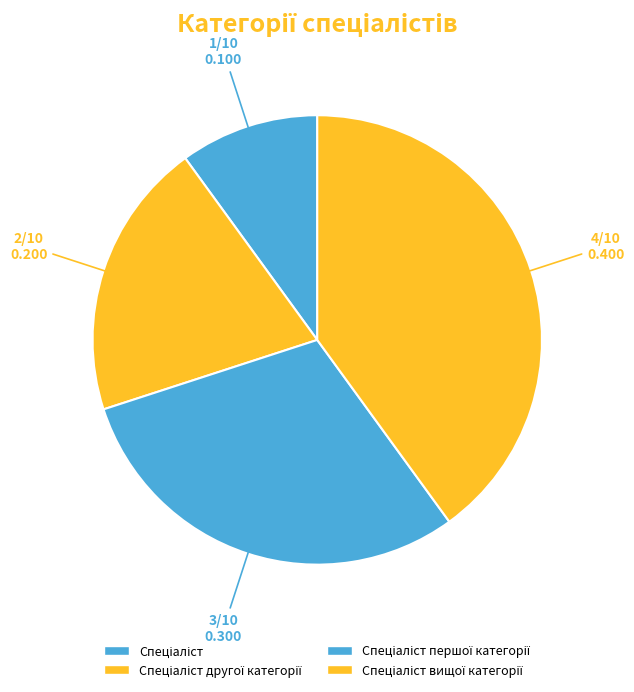

Is there a majority slice in this chart?

No